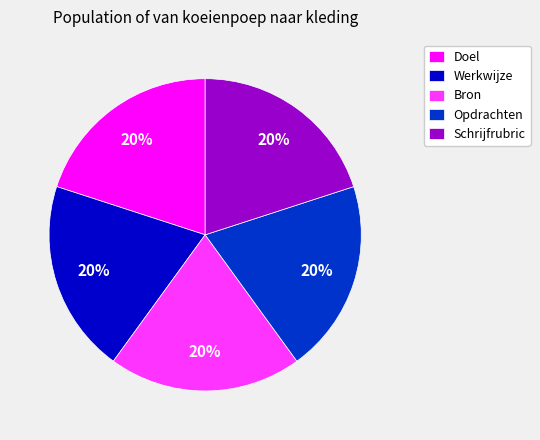

Is it true that Doel is 33% of the pie?

False